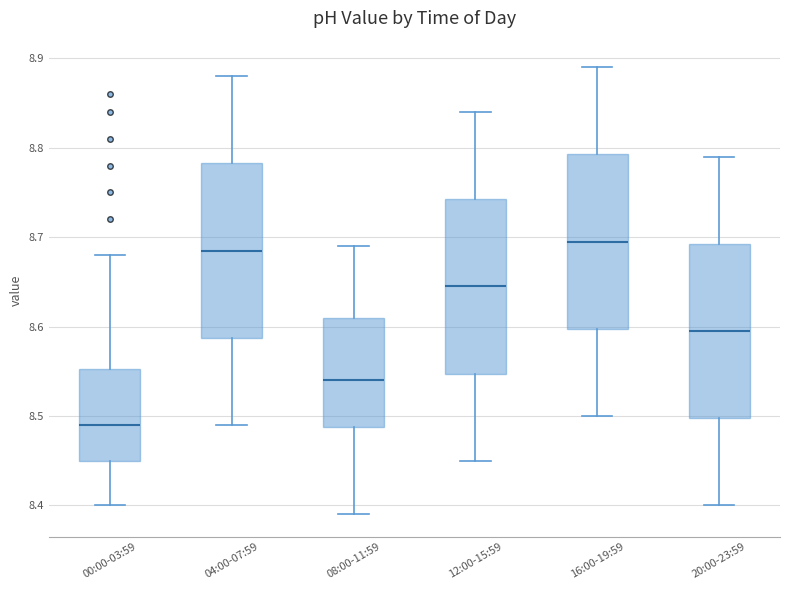

Which box has the lowest median line?

00:00-03:59